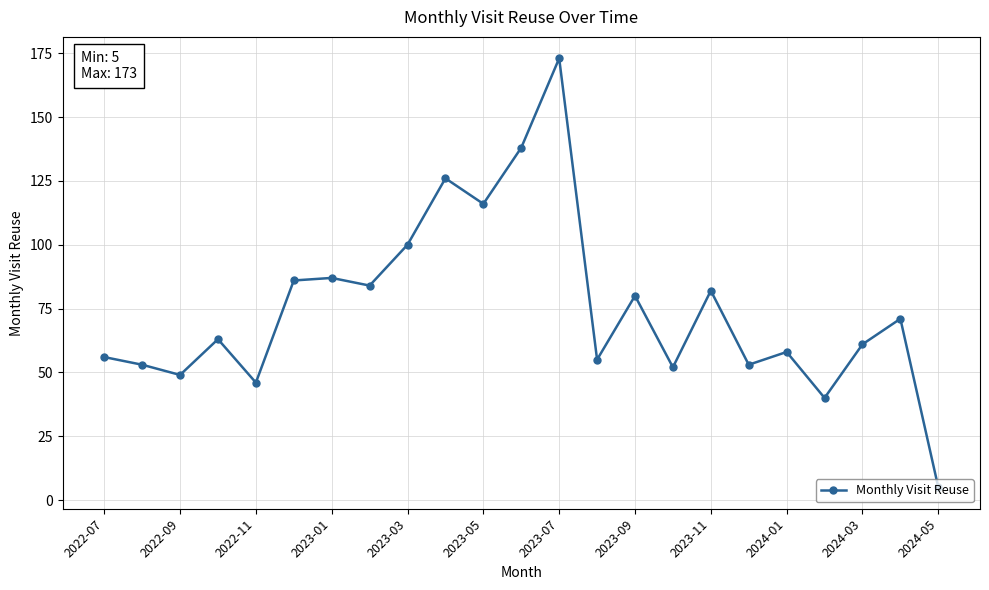

What is the minimum value shown in the chart?

5